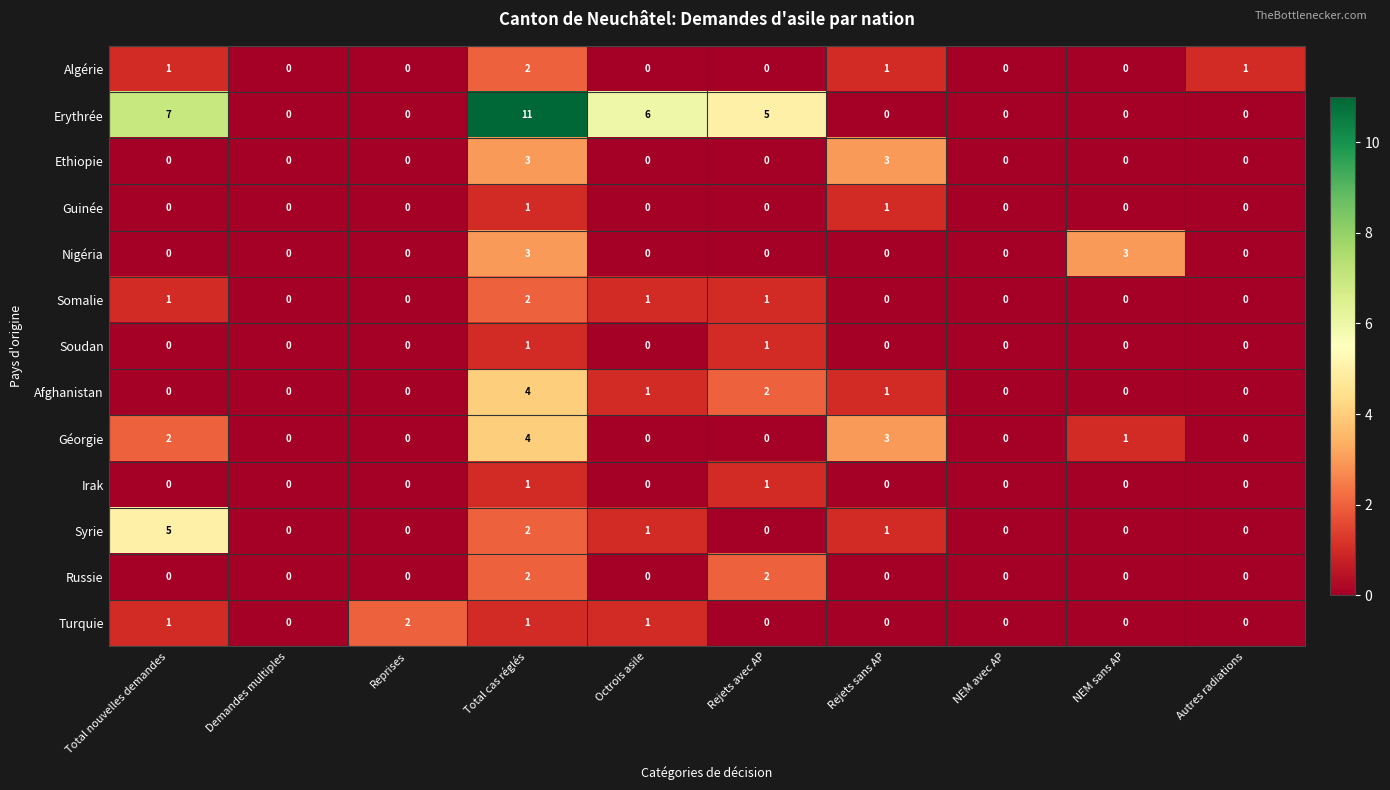

At which category is the sum across all series the highest?

Total cas réglés